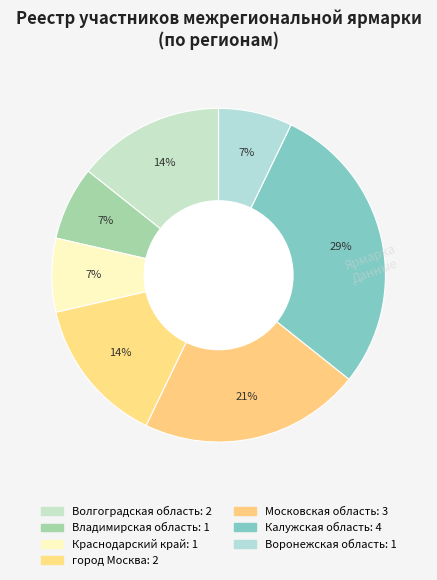

Which slice is the smallest?

Владимирская область